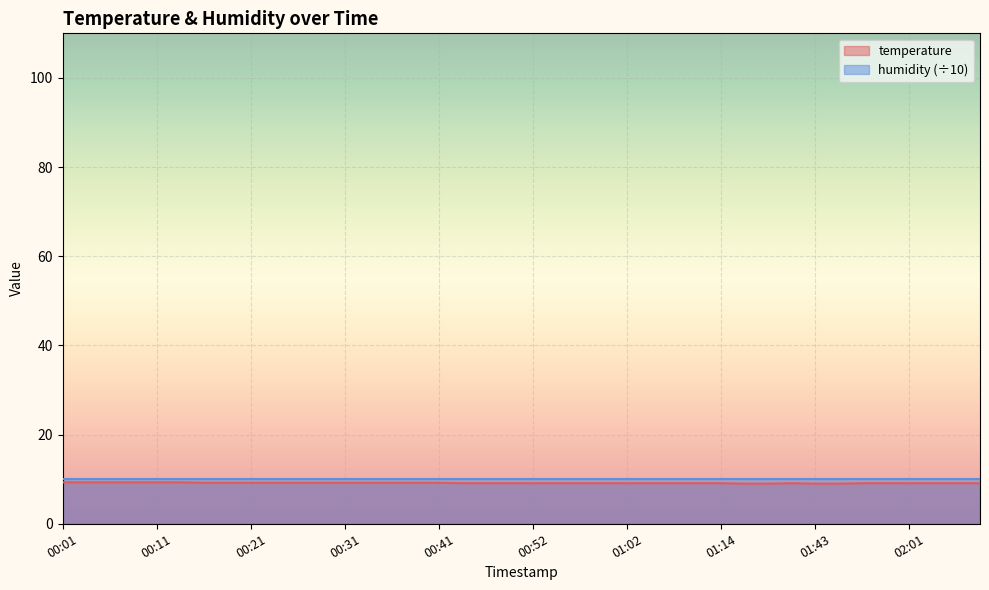

Reading left to right, what are all the values shown in this chart?

00:01=9.3	00:04=9.3	00:06=9.3	00:09=9.3	00:11=9.3	00:14=9.3	00:16=9.2	00:19=9.2	00:21=9.2	00:24=9.2	00:26=9.2	00:29=9.2	00:31=9.2	00:33=9.2	00:36=9.2	00:38=9.2	00:41=9.2	00:44=9.1	00:47=9.1	00:49=9.1	00:52=9.1	00:54=9.1	00:57=9.1	00:59=9.1	01:02=9.1	01:04=9.1	01:09=9.1	01:12=9.1	01:14=9.1	01:17=9.0	01:22=9.0	01:27=9.1	01:43=9.0	01:46=9.0	01:56=9.1	01:59=9.1	02:01=9.1	02:04=9.1	02:07=9.1	02:09=9.1